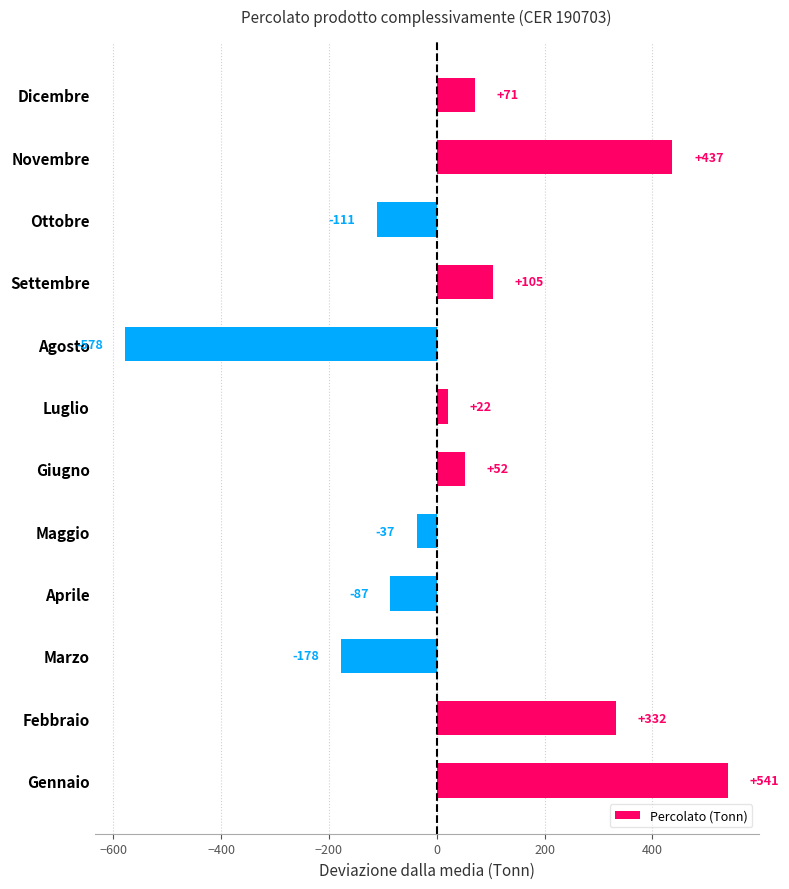

How many values are below zero?

5